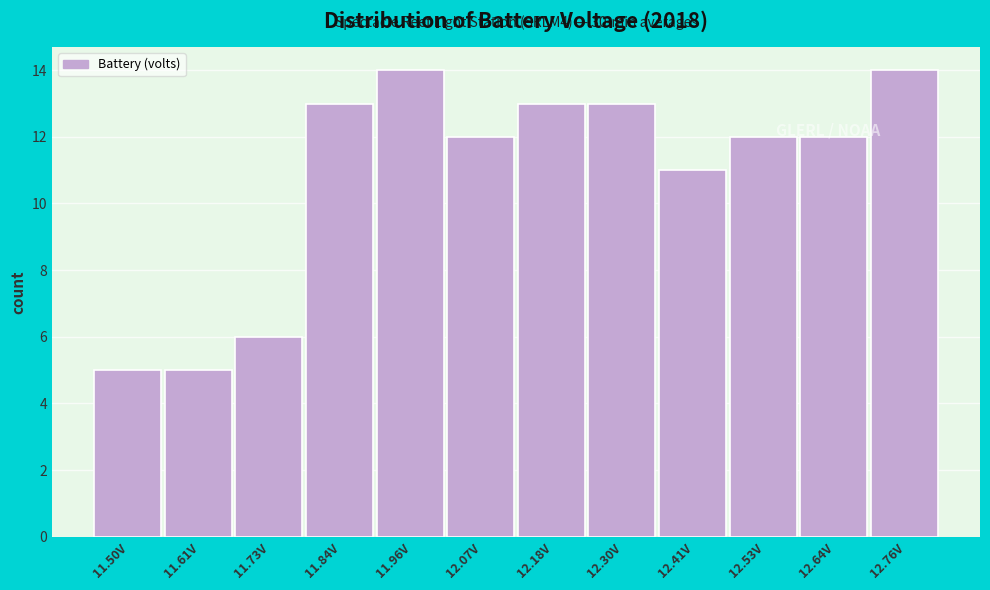

Is it true that the value at 12.53V is 17?

False